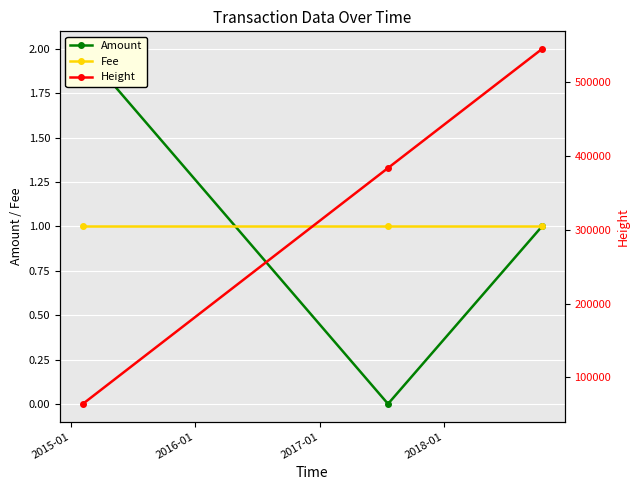

What is the average value of the Fee series?

1